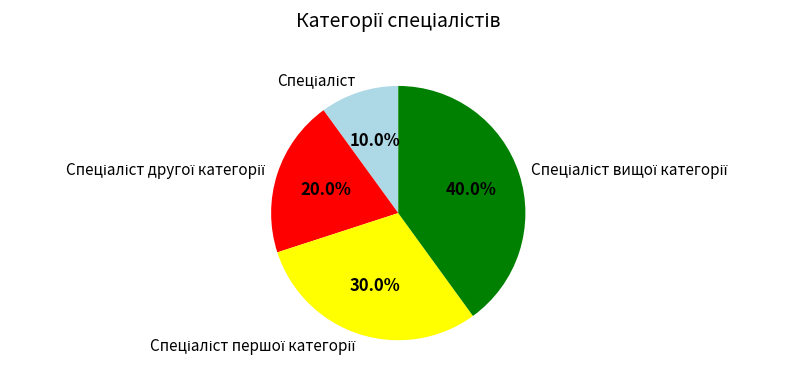

Does any single category account for the majority?

No